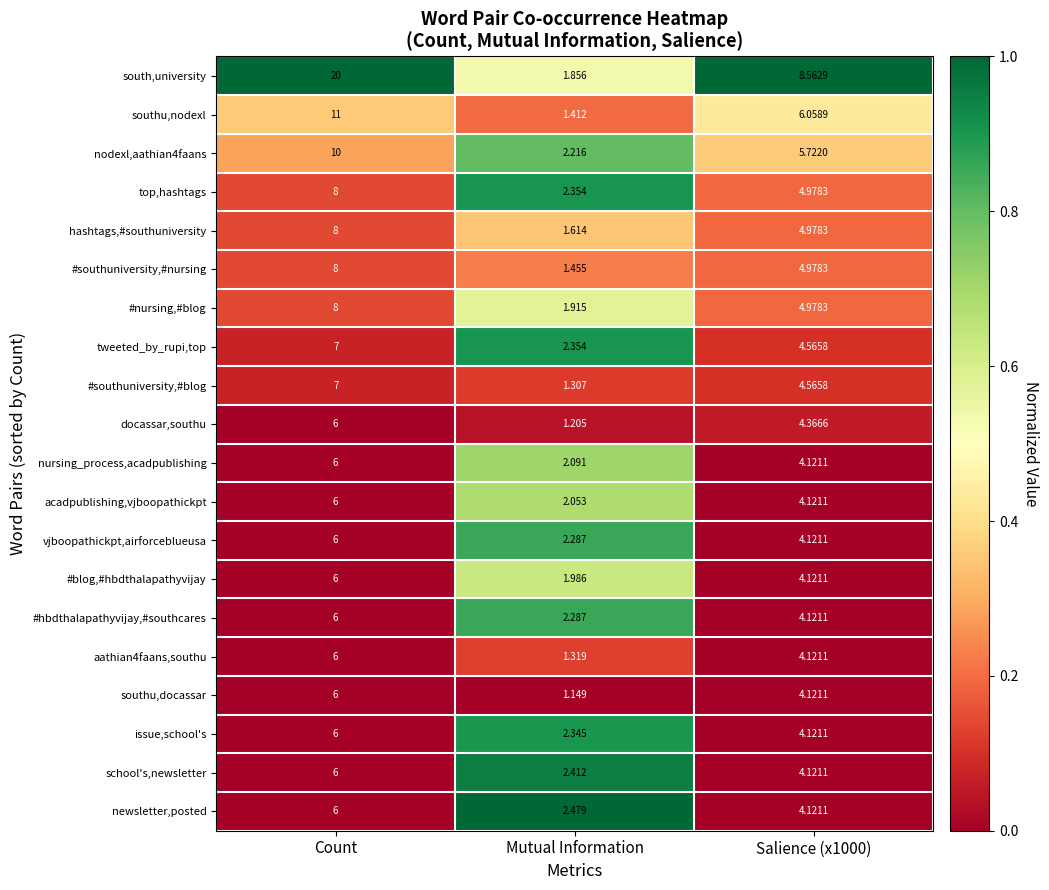

At which category is the sum across all series the highest?

Count